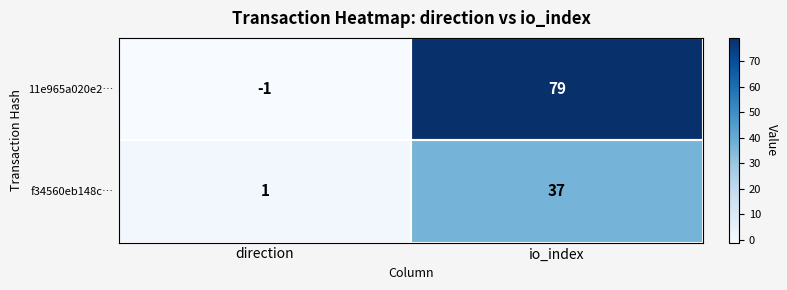

Count the number of categories in the chart.

2